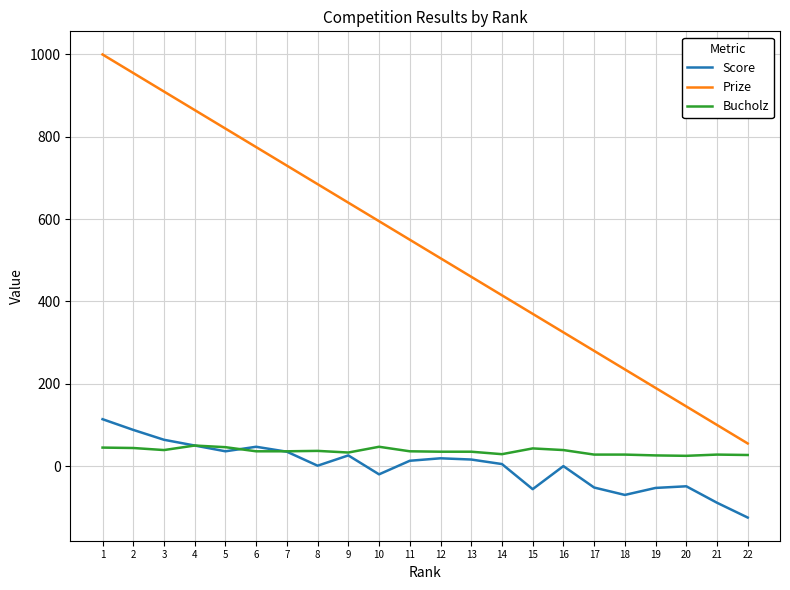

At which label is Score closest to -5?

16